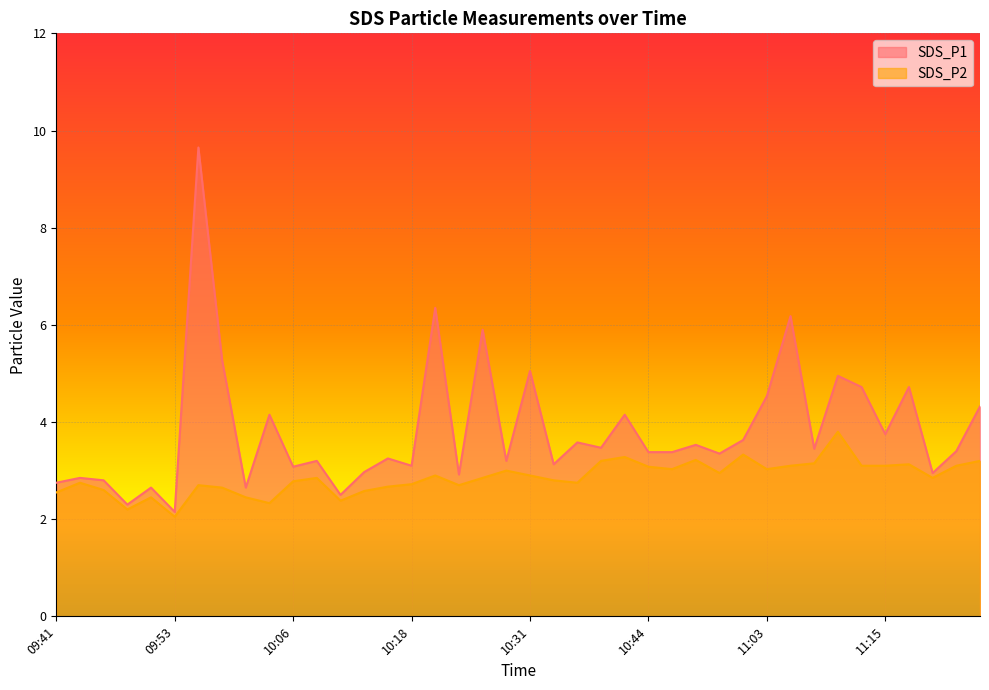

At which label does SDS_P1 first exceed 3?

09:56